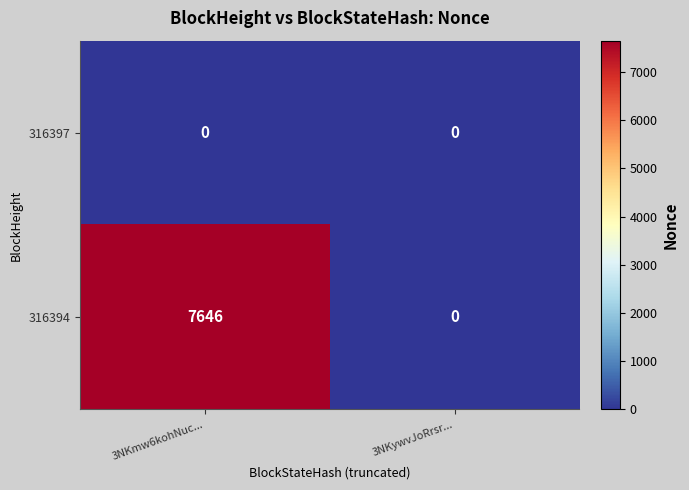

Rank the series by their maximum value, from lowest to highest.

316397, 316394